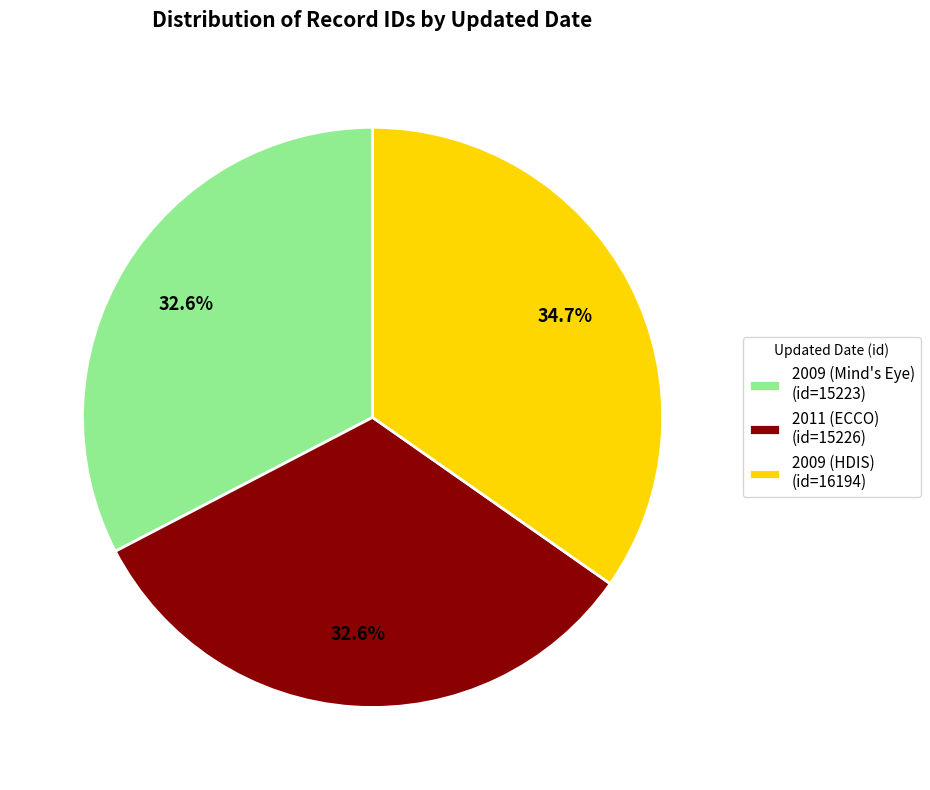

What is the largest slice in the pie chart?

2009 (HDIS) (id=16194)